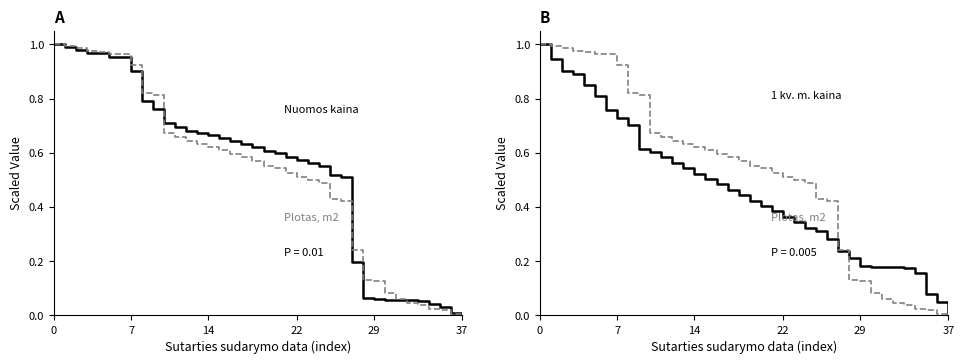

How many times do 1 kv. m. kaina and Plotas, m2 (ref) cross each other?

1